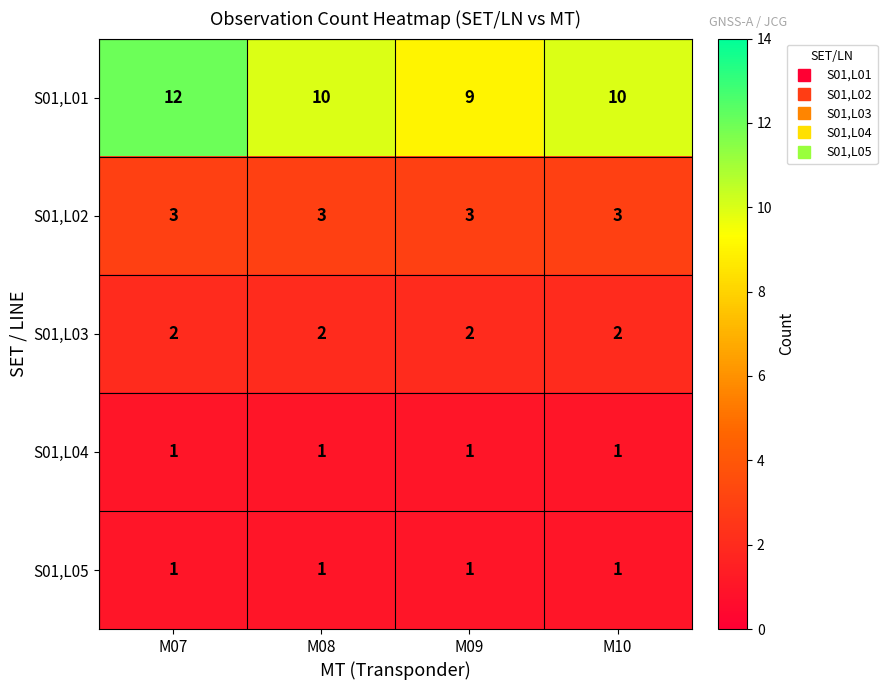

The S01,L03 series shows 4 at M10. True or false?

False